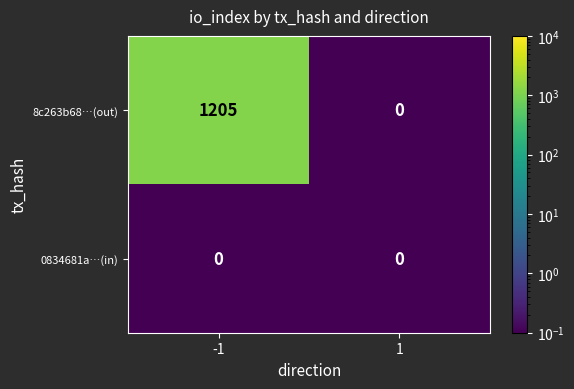

Reading left to right, transcribe all the data shown in this chart.

8c263b68…(out): -1=1205	1=0
0834681a…(in): -1=0	1=0